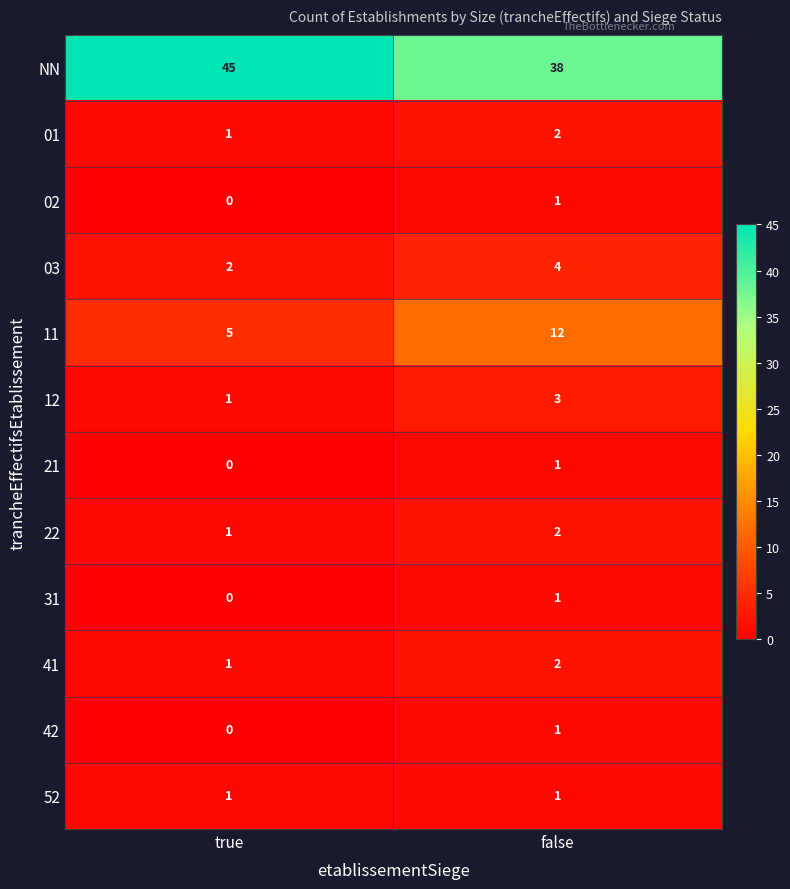

At which category does the chart reach its minimum across all series?

true